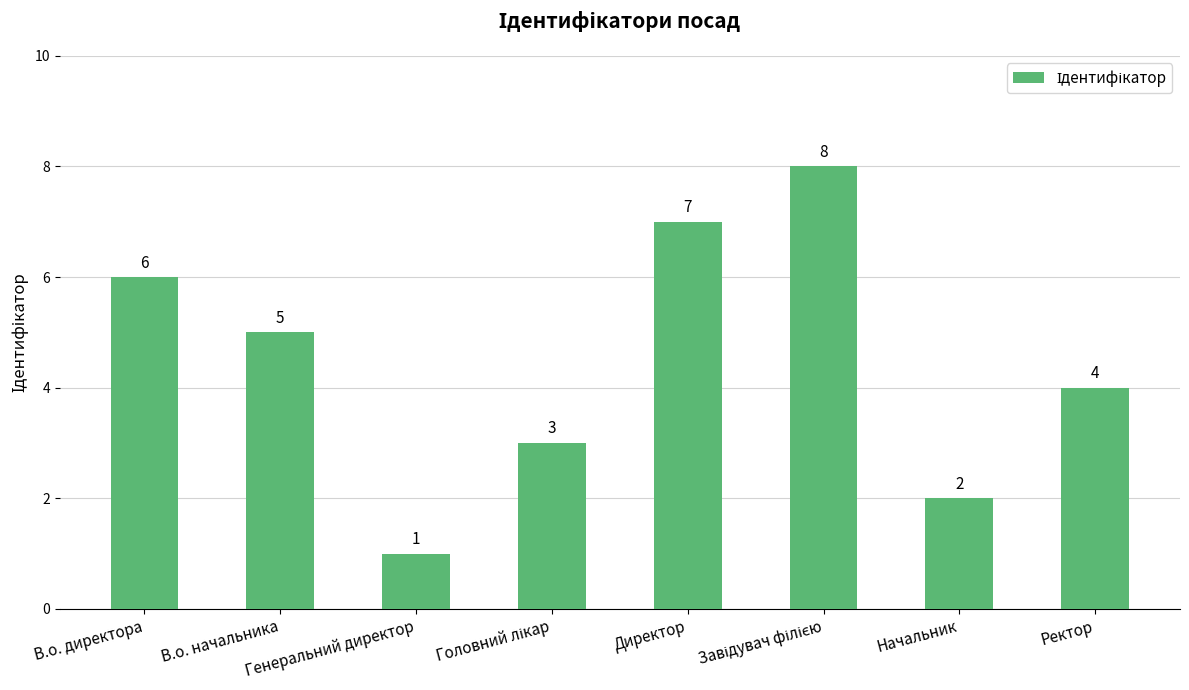

What is the smallest value displayed?

1